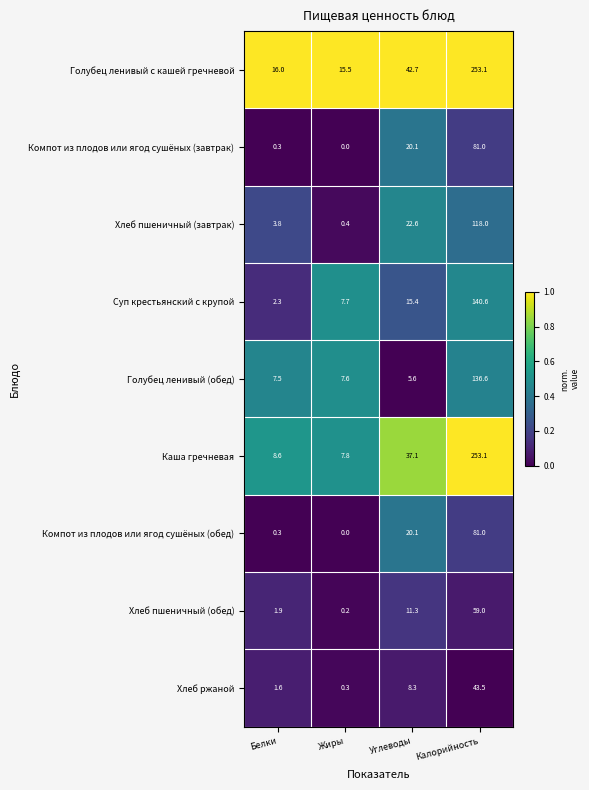

Which label corresponds to the smallest value in the chart?

Жиры